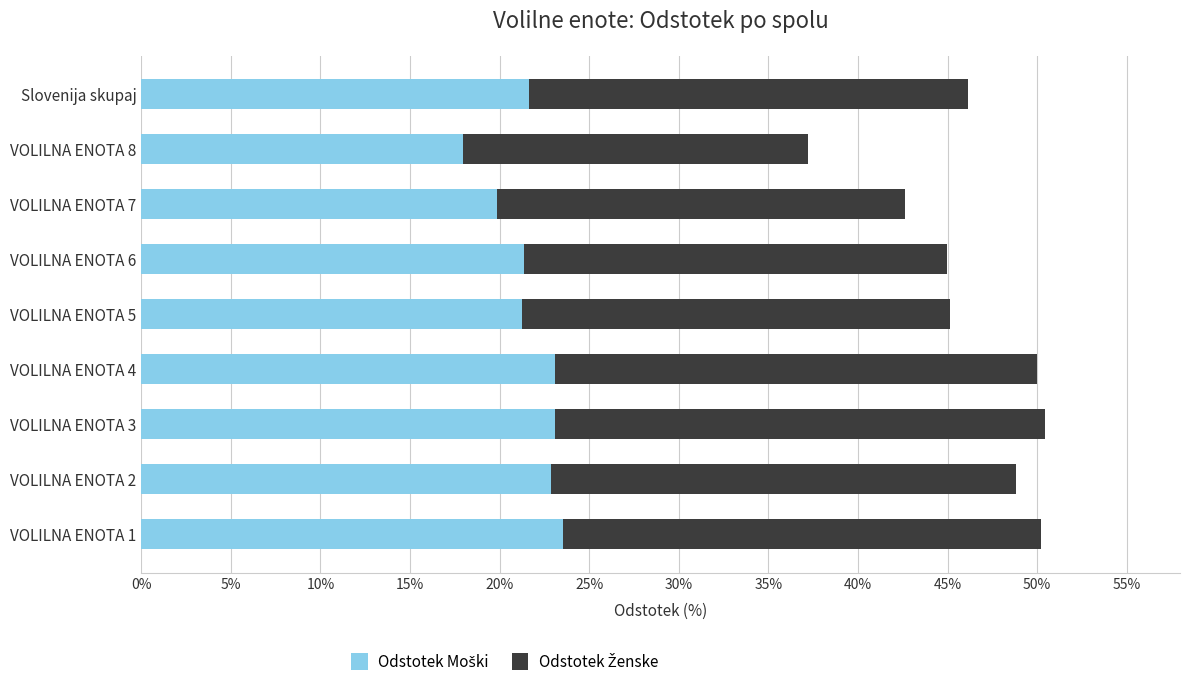

What is the total value across all series at VOLILNA ENOTA 4?

50.0